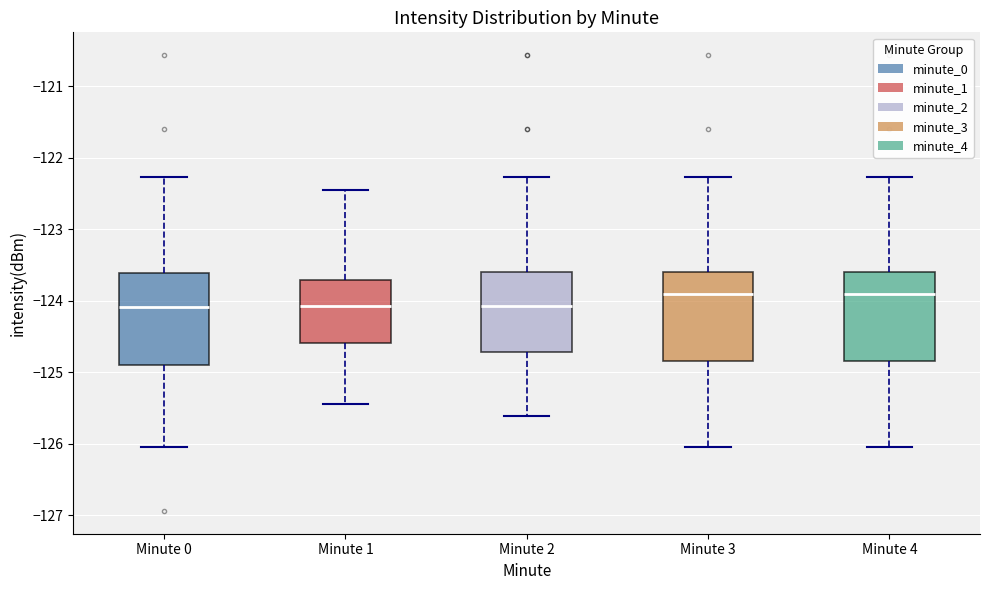

Reading left to right, read every box against the y-axis: the position of its median line, the range the box covers, and the ends of its whiskers. The values are not printed on the chart, so give them approximately, as read against the axis.

Minute 0: median -124.1, box -124.9 to -123.6, whiskers -126.0 to -122.3
Minute 1: median -124.1, box -124.6 to -123.7, whiskers -125.4 to -122.5
Minute 2: median -124.1, box -124.7 to -123.6, whiskers -125.6 to -122.3
Minute 3: median -123.9, box -124.8 to -123.6, whiskers -126.0 to -122.3
Minute 4: median -123.9, box -124.8 to -123.6, whiskers -126.0 to -122.3